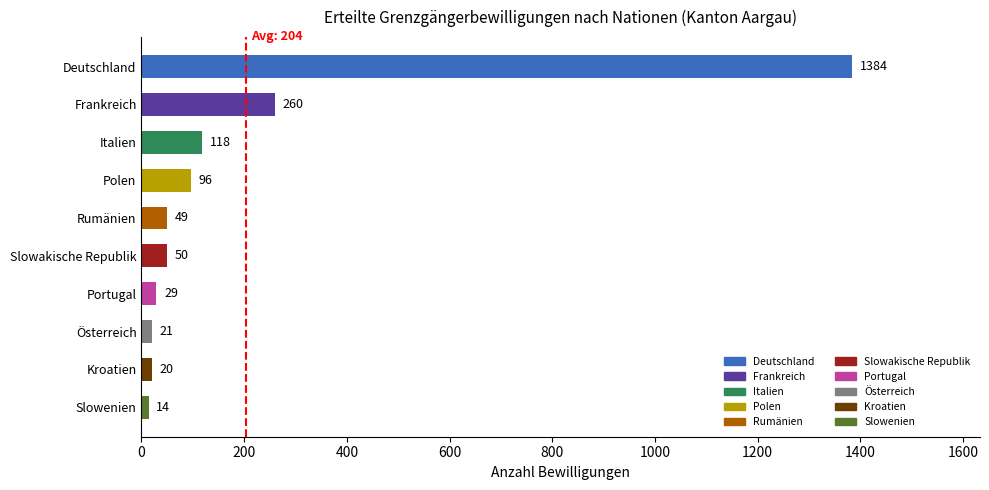

The chart shows a value of 1384 at Deutschland. True or false?

True